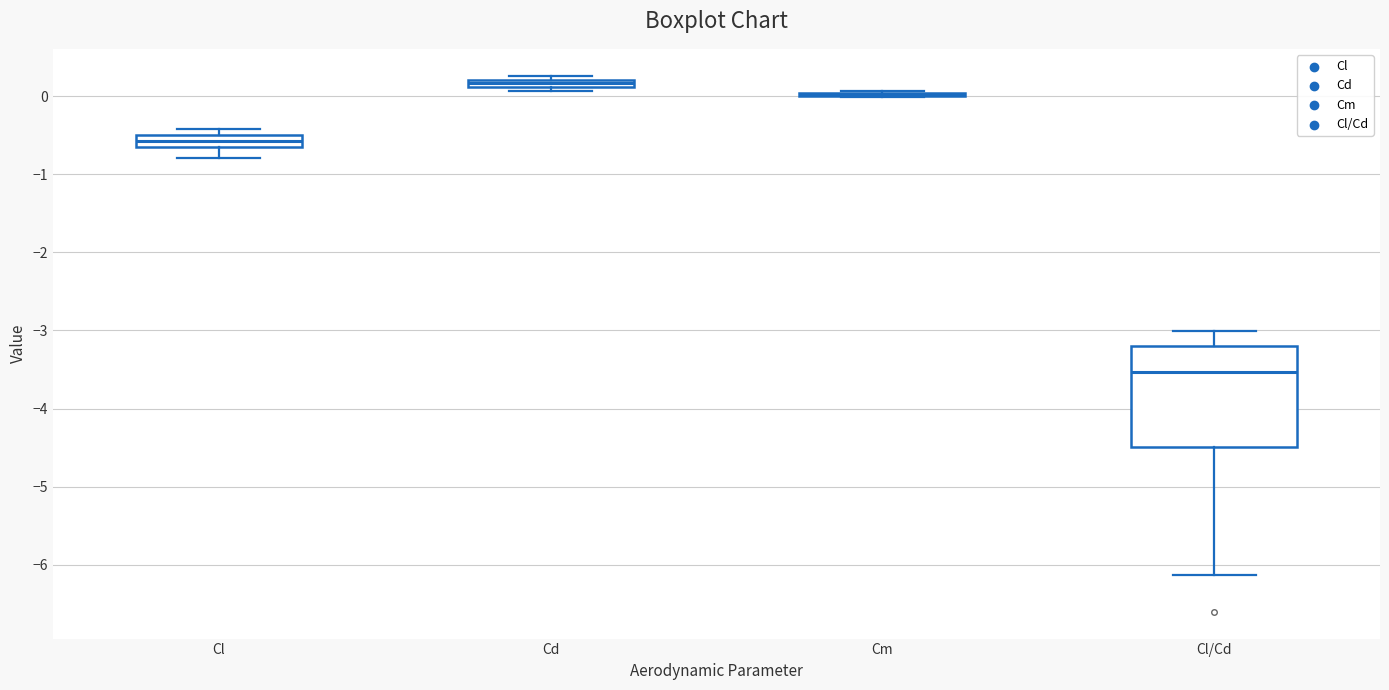

Where is the lower edge of the box for Cl/Cd on the y-axis? The values are not printed on the chart, so give them approximately, as read against the axis.

-4.5